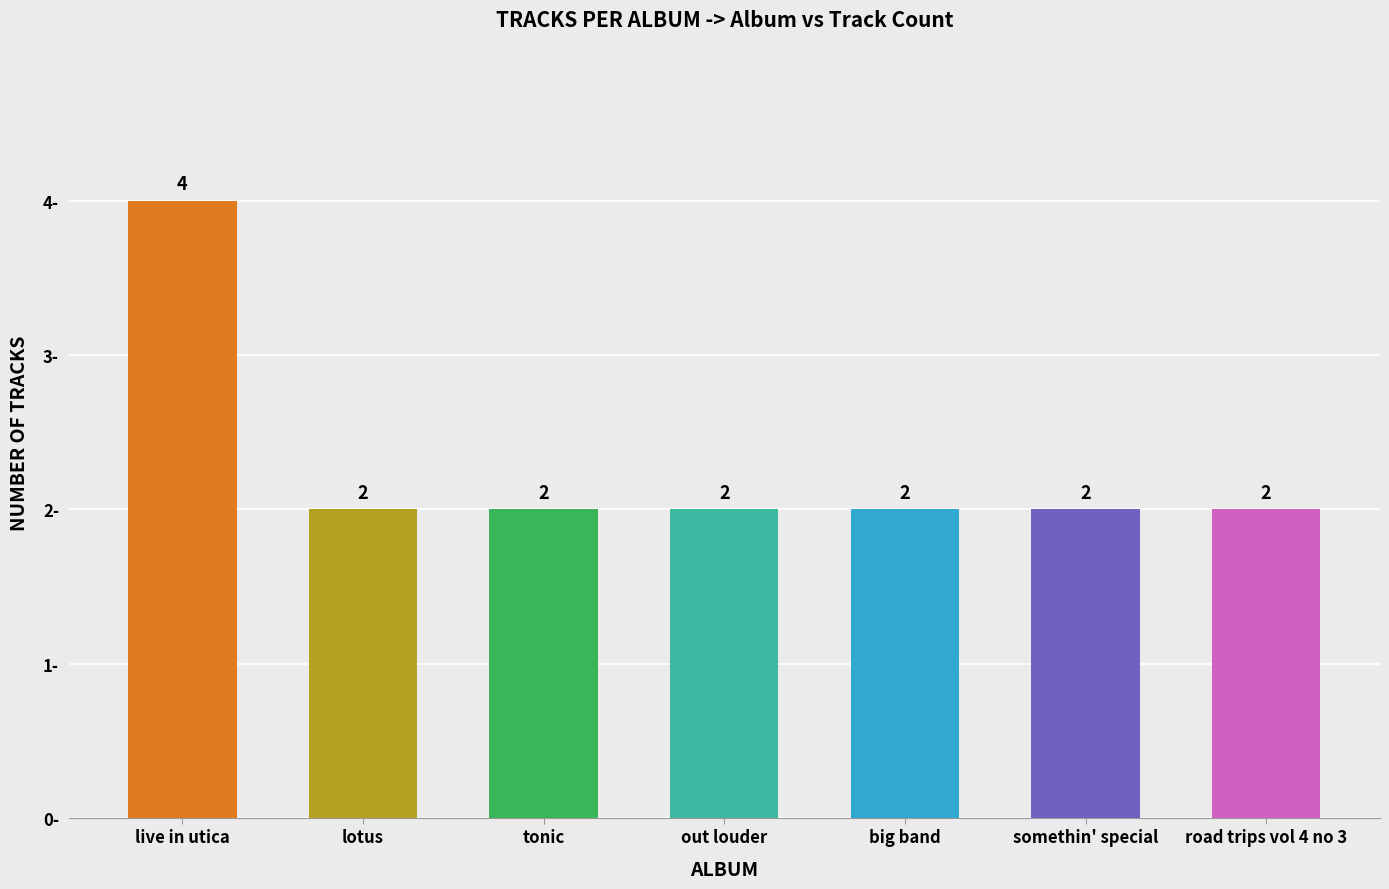

Between out louder and live in utica, which is larger?

live in utica